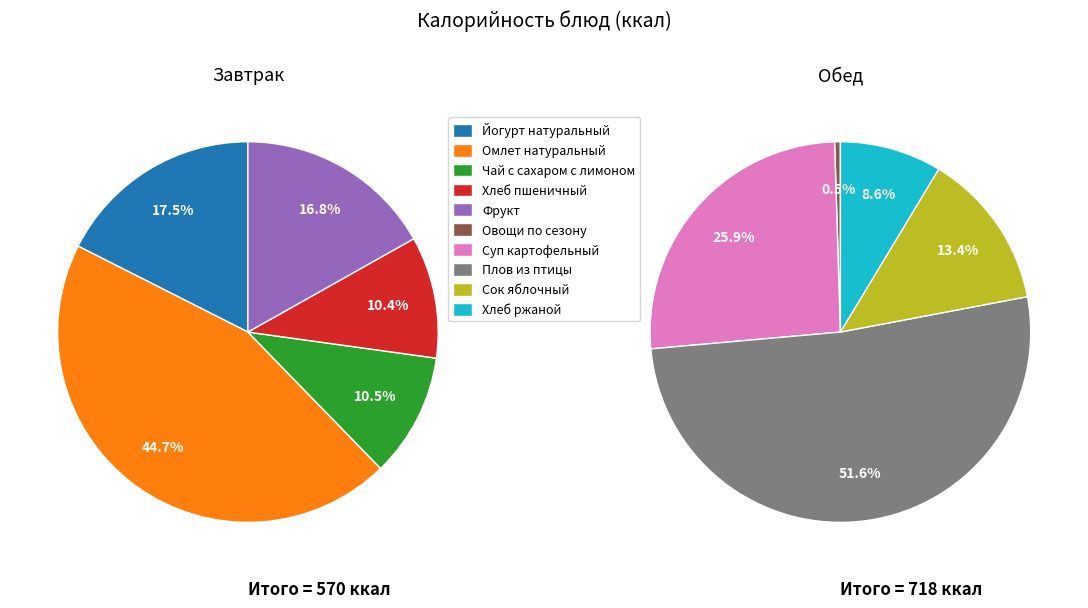

Combined, what portion of the pie is Фрукт and Плов из птицы?

36.2%